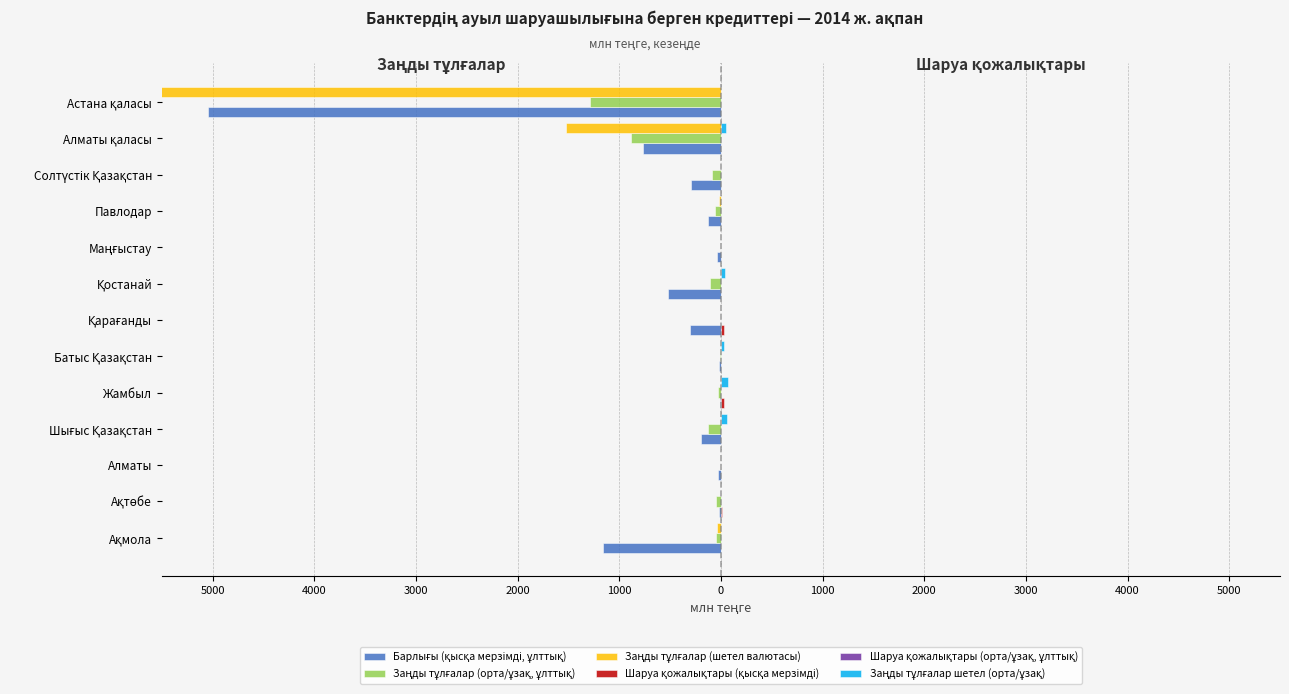

How many values in the Заңды тұлғалар (шетел валютасы) series are below 0?

4